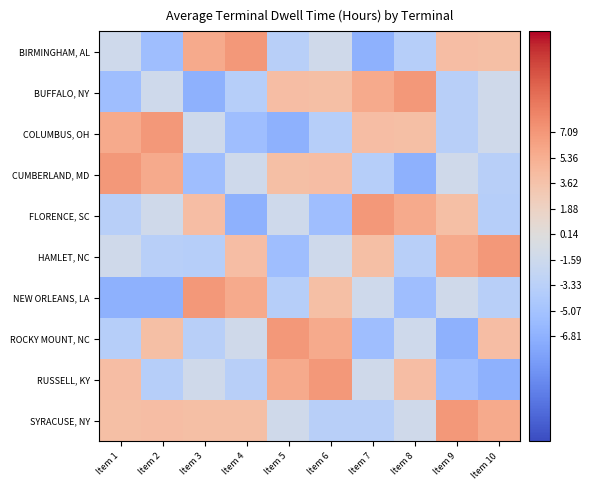

What is the greatest value displayed?

7.1